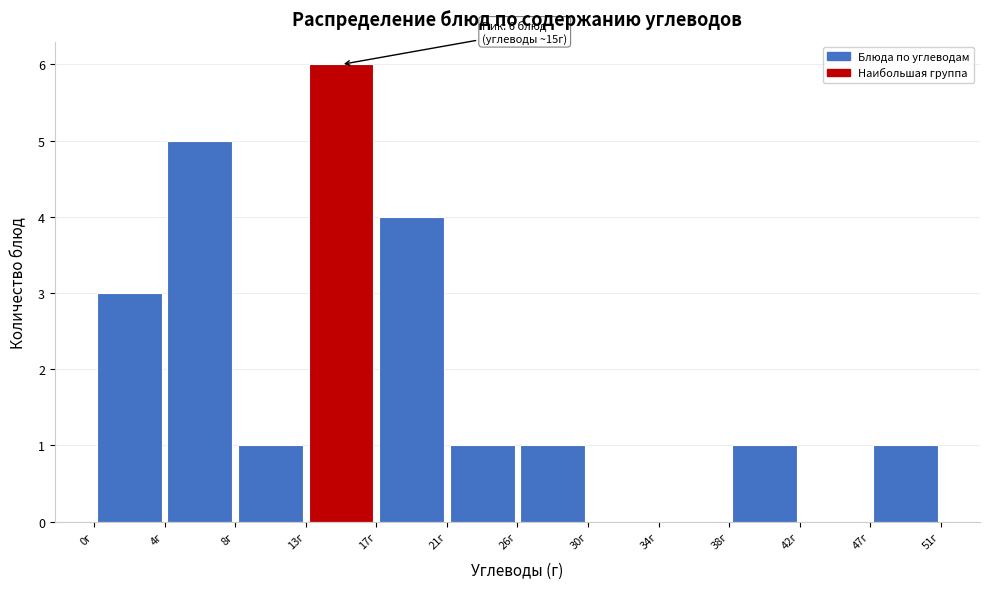

Over which range of the x-axis is the bar tallest?

12.75 to 17.00